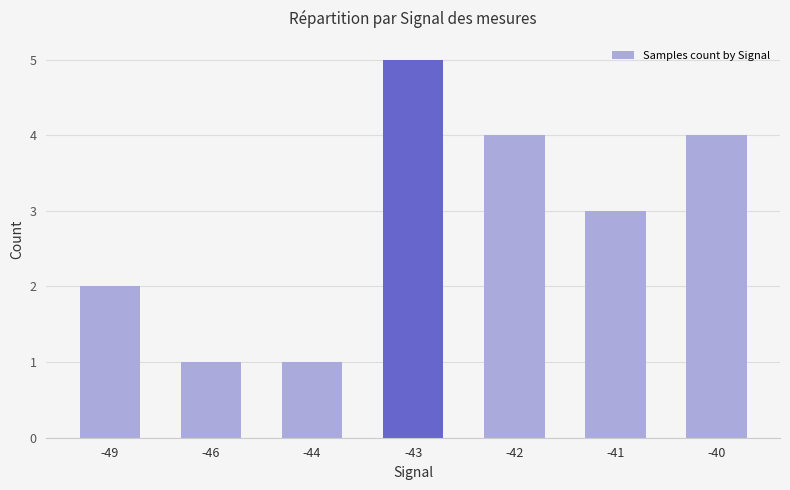

Reading left to right, list all the values displayed in this chart.

2	1	1	5	4	3	4